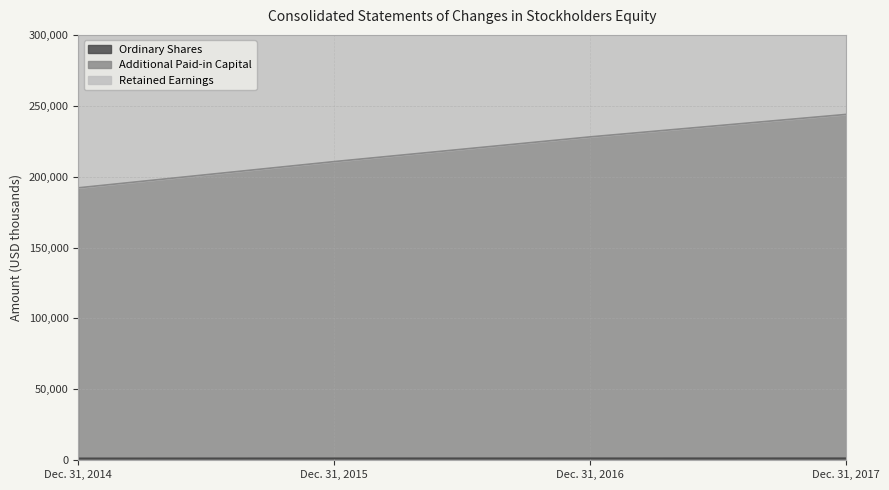

At which category is the sum across all series the highest?

Dec. 31, 2017